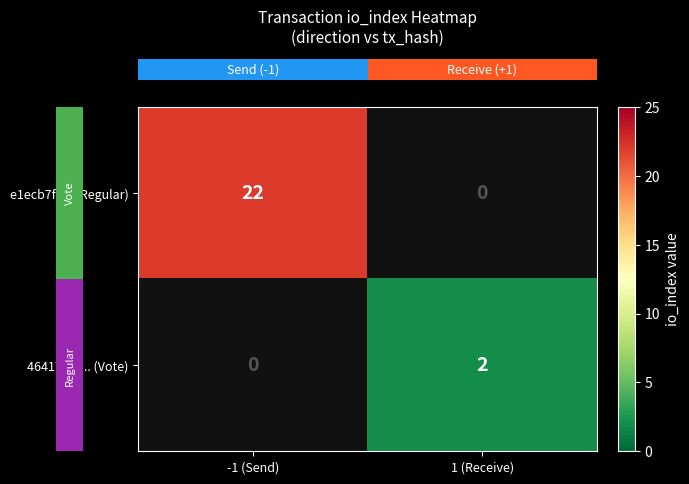

At which label is row_0 closest to 22?

-1 (Send)